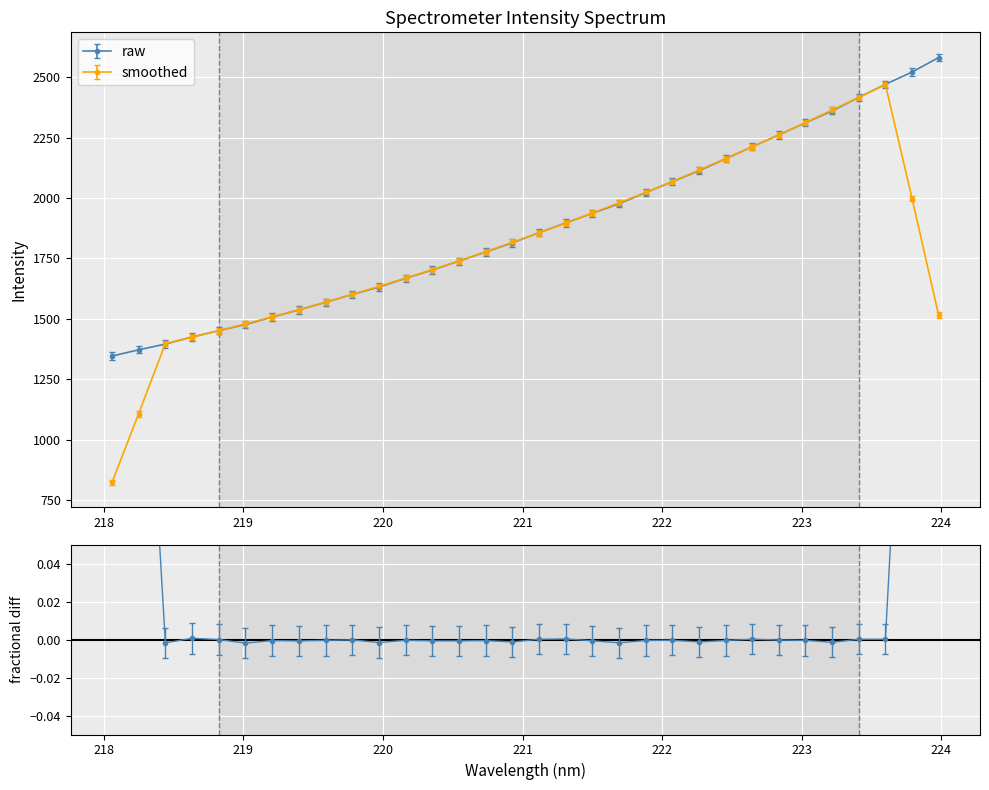

How many data points are less than 1856?

16